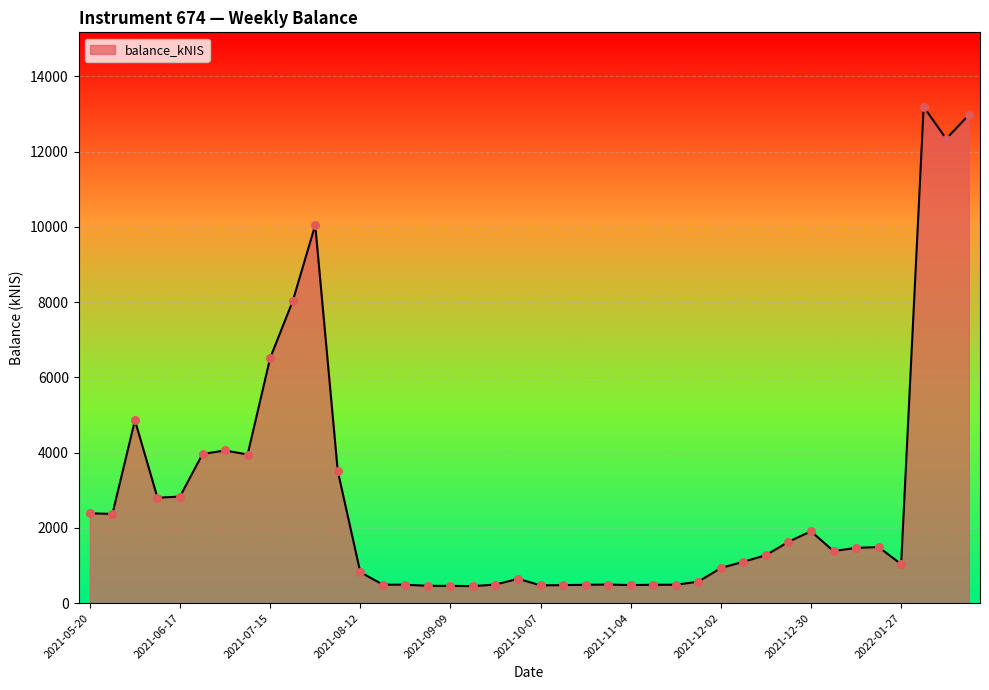

What is the smallest value displayed?

453.4